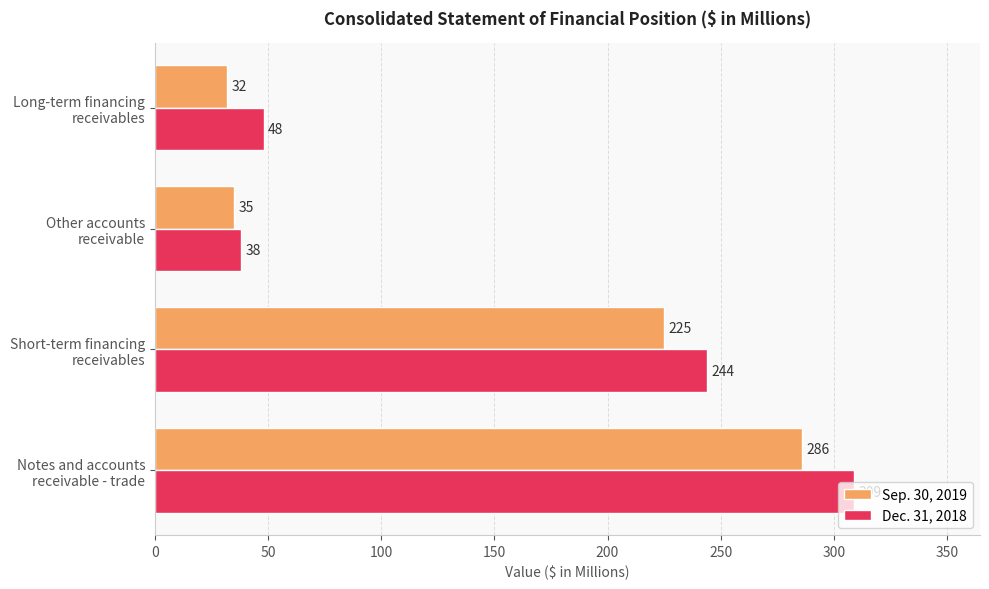

How many categories are shown in the chart?

4